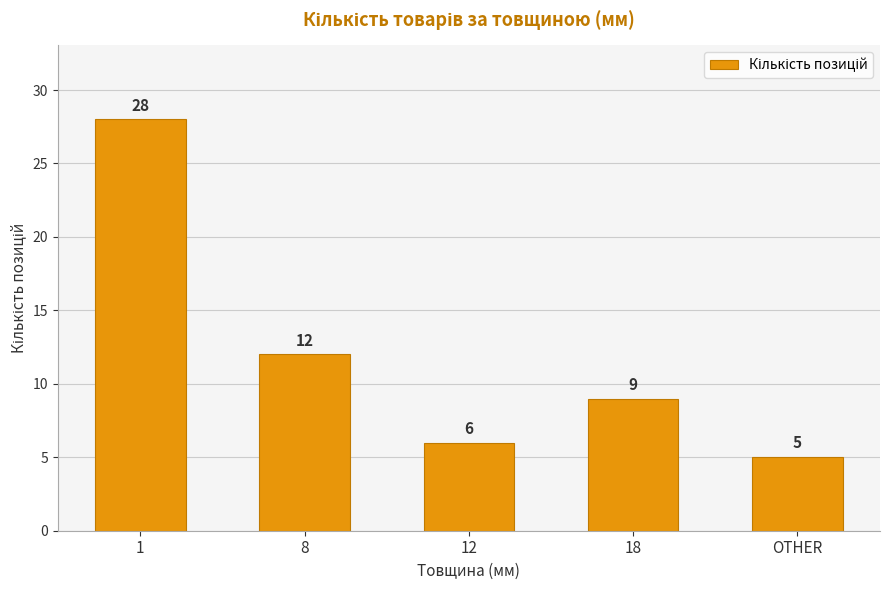

What is the sum of all values?

60